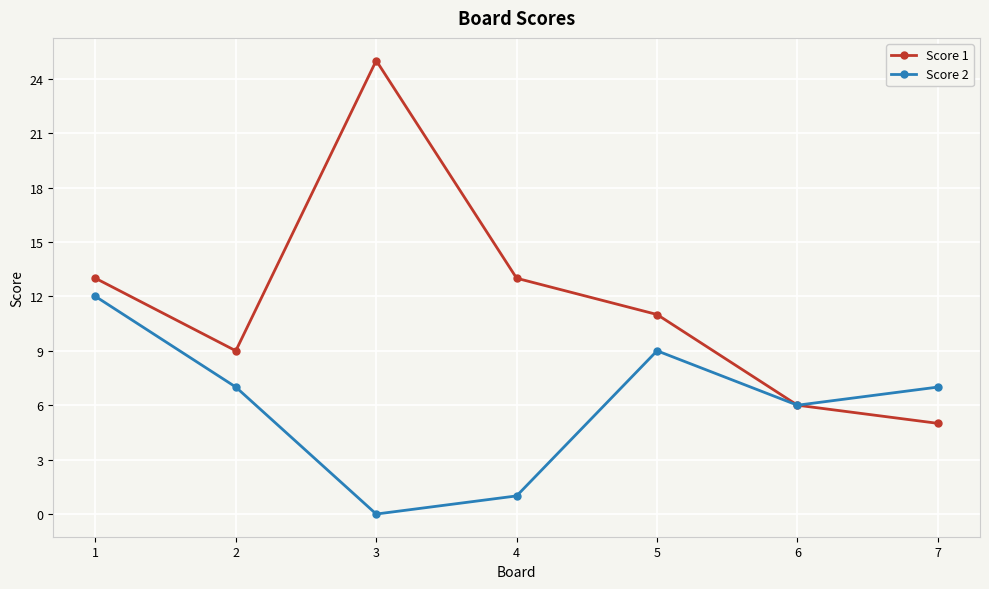

Does the chart have visible grid lines?

Yes